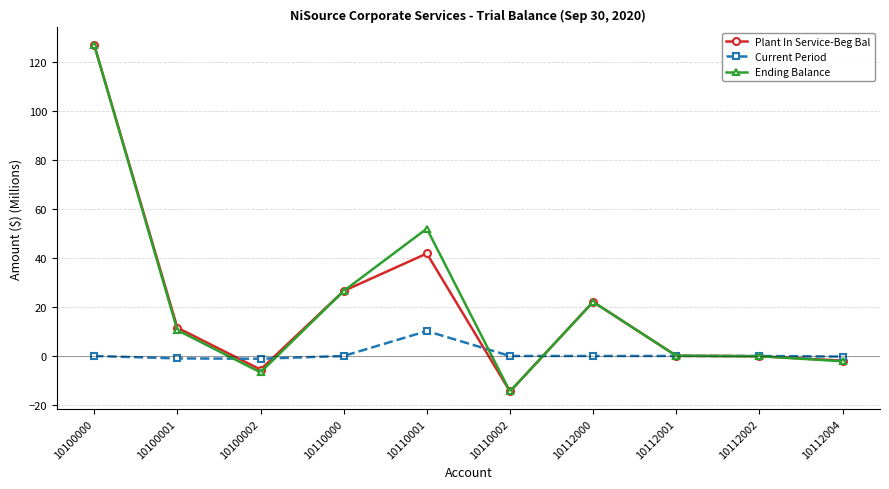

At which category does the chart reach its minimum across all series?

10110002